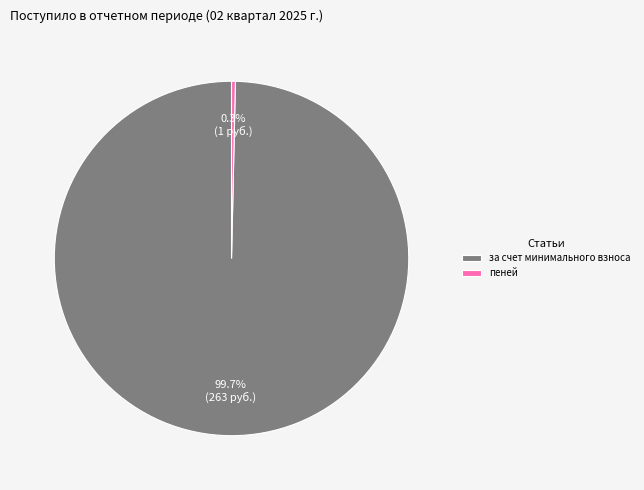

True or false: пеней accounts for 0% of the total.

True